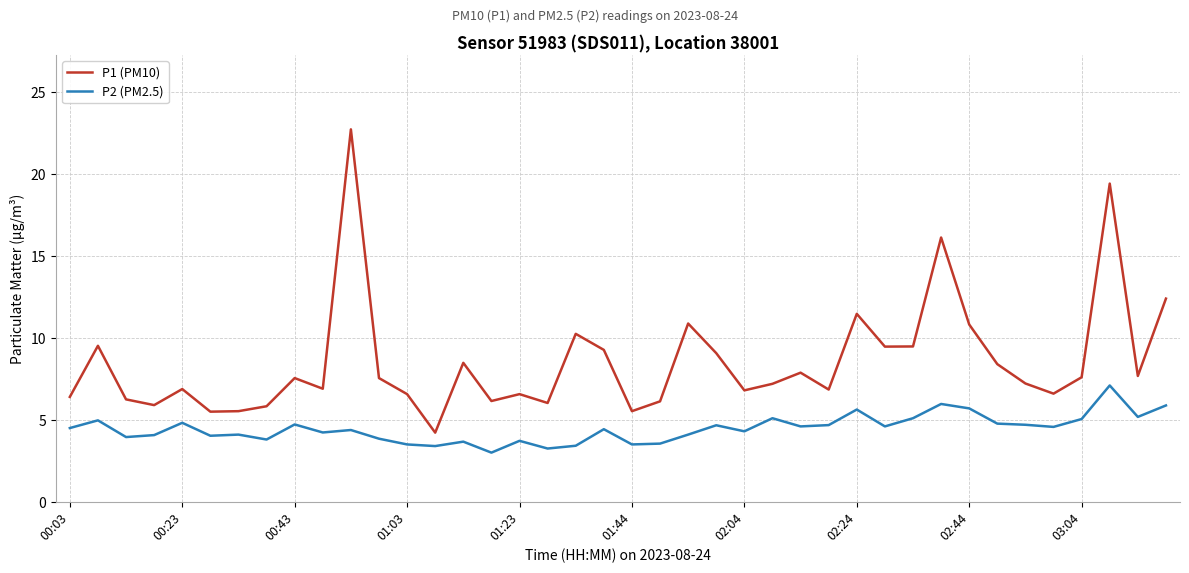

What is the difference between the maximum and minimum values in the P2 (PM2.5) series?

4.1